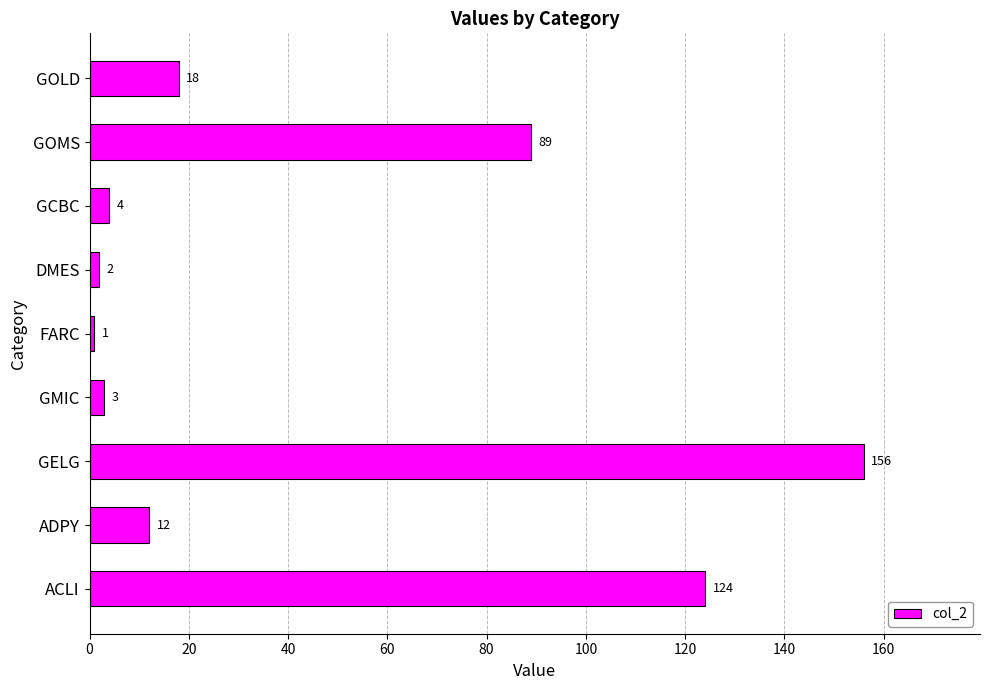

The value at GOMS is 142. True or false?

False